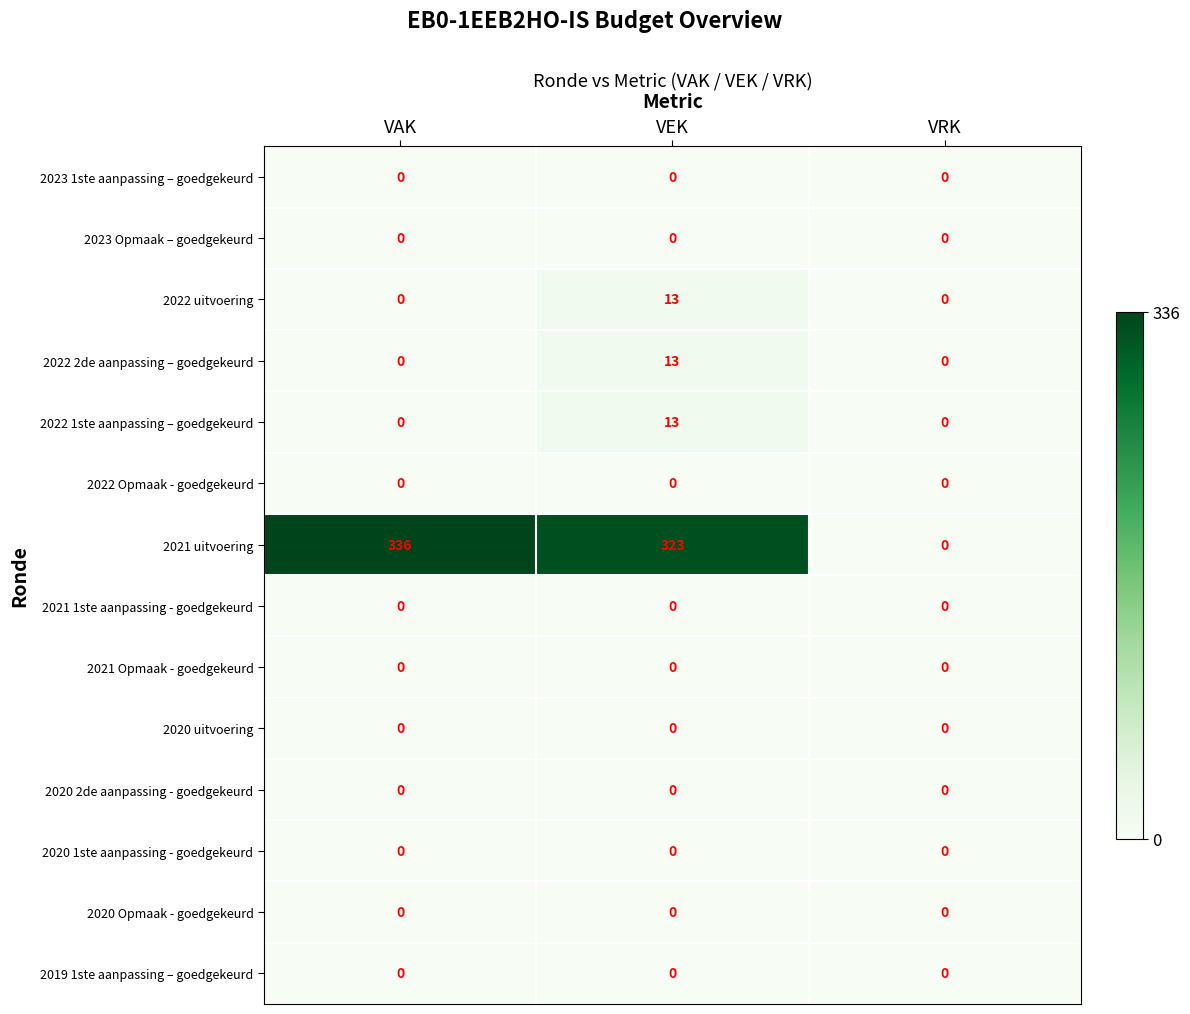

Is it true that 2022 uitvoering equals 5 at VEK?

False